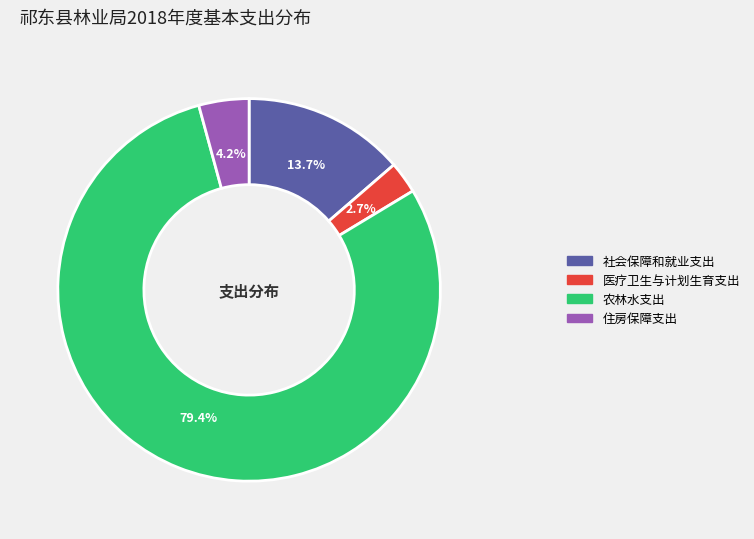

The 农林水支出 slice represents 79% of the pie. True or false?

True